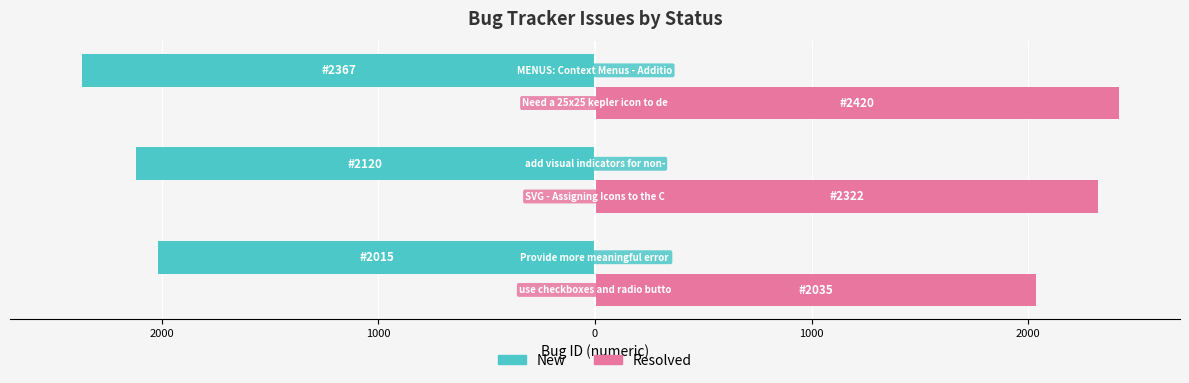

How many data points does each series have?

3